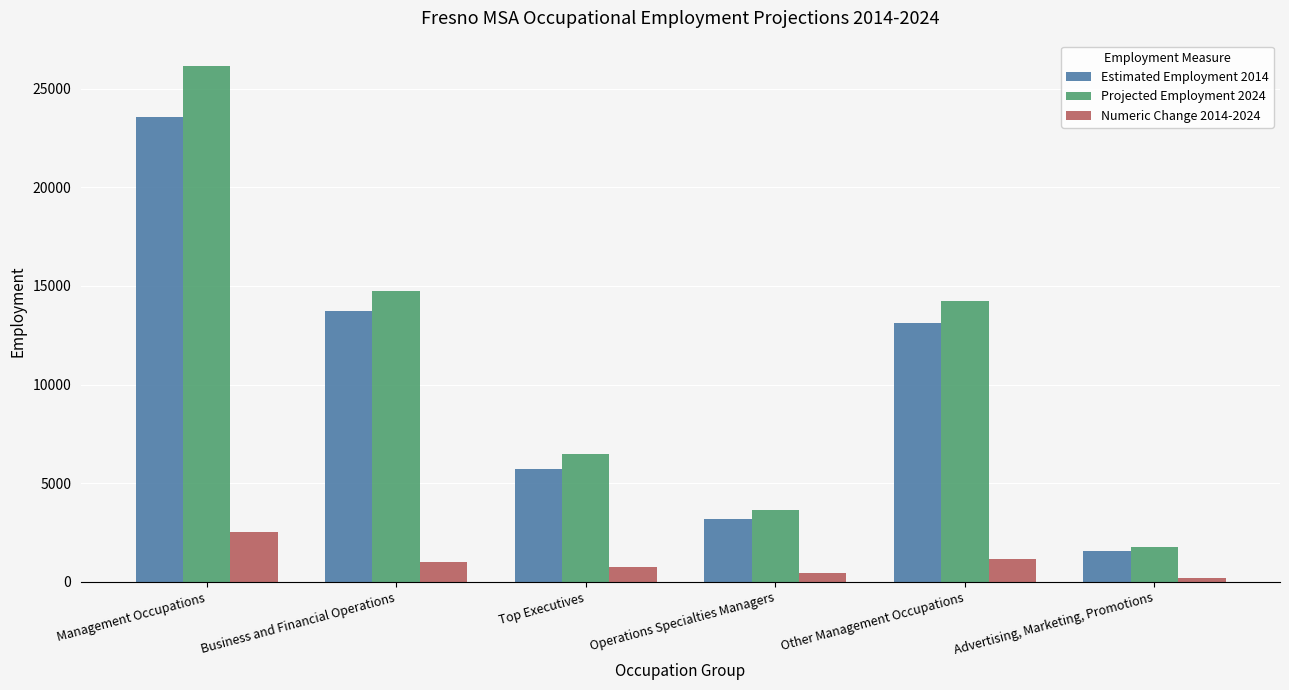

What is the sum of all Projected Employment 2024 values?

66960